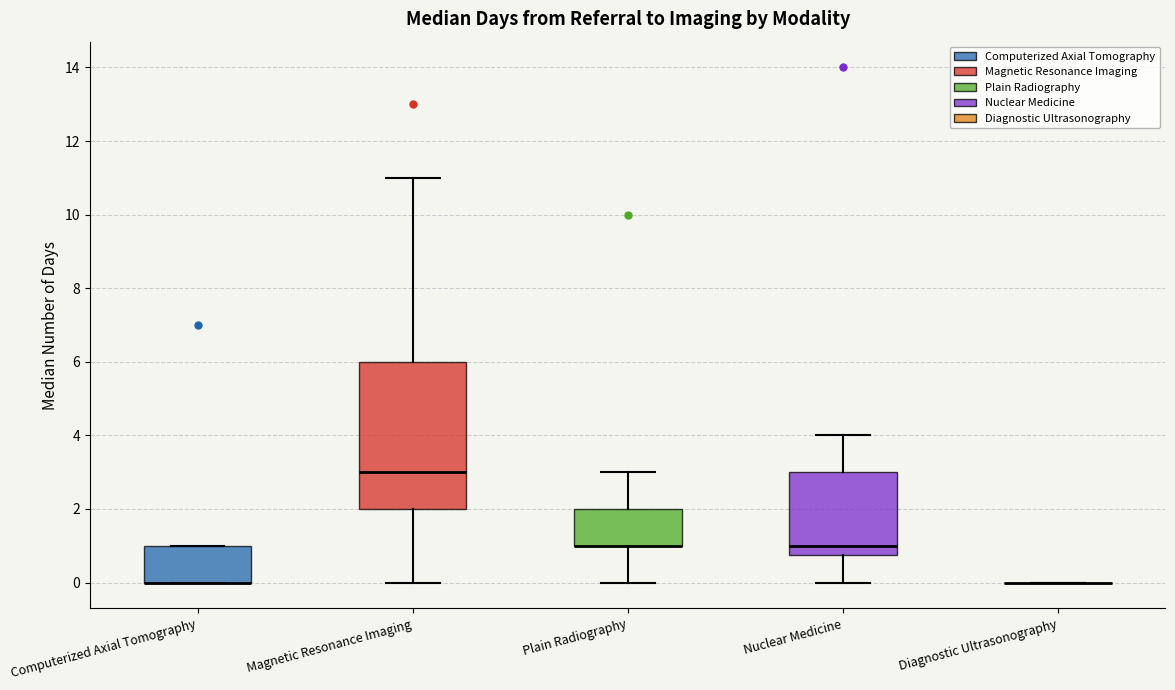

Reading left to right, read every box against the y-axis: the position of its median line, the range the box covers, and the ends of its whiskers. The values are not printed on the chart, so give them approximately, as read against the axis.

Computerized Axial Tomography: median 0.0 (drawn on the box's lower edge), box 0.0 to 1.0, whiskers 0.0 to 1.0
Magnetic Resonance Imaging: median 3.0, box 2.0 to 6.0, whiskers 0.0 to 11.0
Plain Radiography: median 1.0 (drawn on the box's lower edge), box 1.0 to 2.0, whiskers 0.0 to 3.0
Nuclear Medicine: median 1.0, box 0.8 to 3.0, whiskers 0.0 to 4.0
Diagnostic Ultrasonography: box collapsed to a line at 0.0, whiskers 0.0 to 0.0